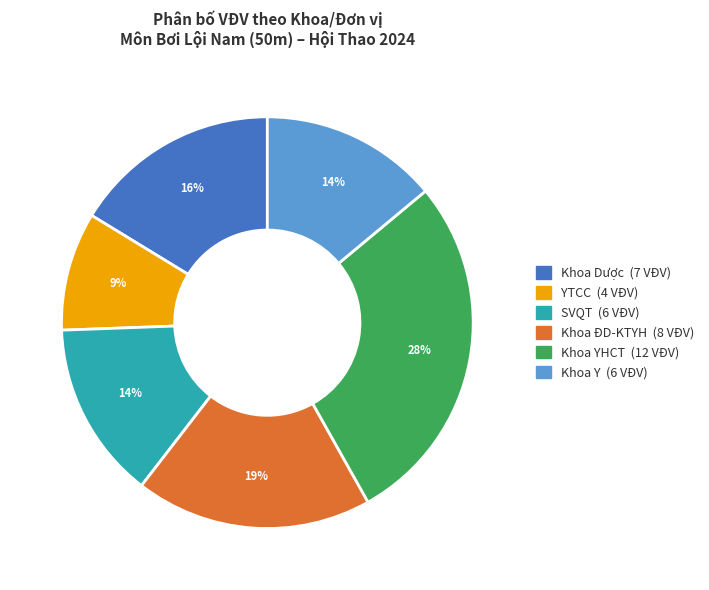

To the nearest percent, what is the combined percentage of YTCC and SVQT?

23%